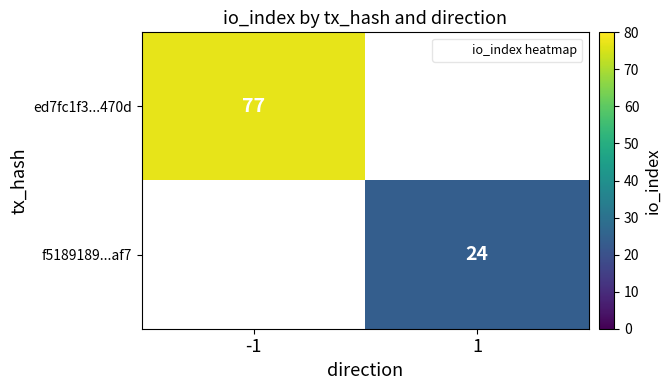

How many distinct data groups are displayed?

2